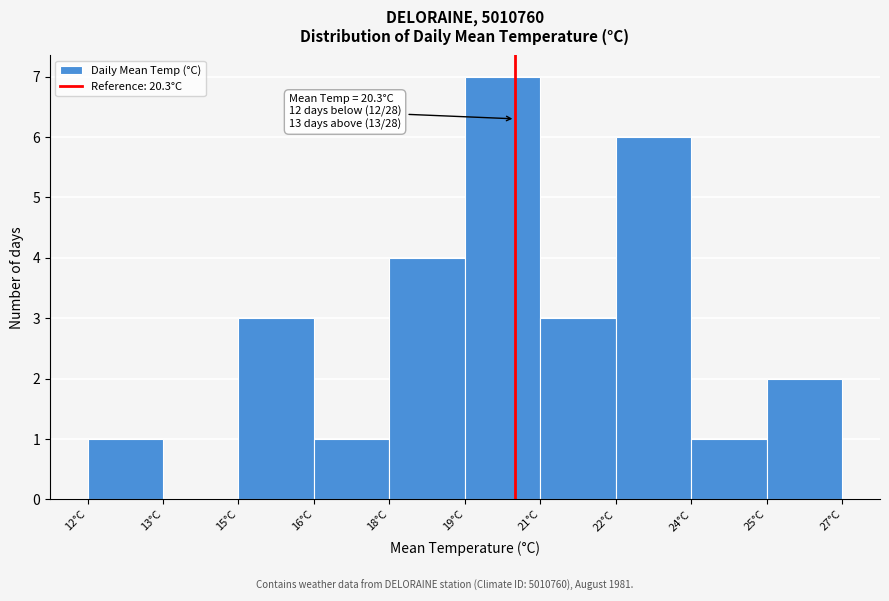

Reading right to left, extract all data points from this chart.

25°C=2	24°C=1	22°C=6	21°C=3	19°C=7	18°C=4	16°C=1	15°C=3	13°C=0	12°C=1